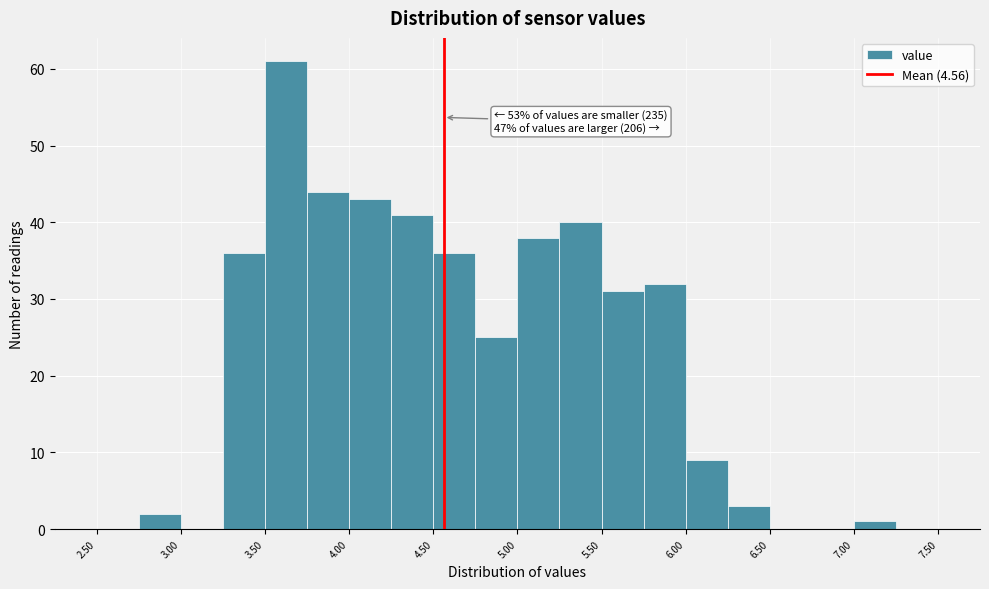

Over which range of the x-axis is the bar tallest?

3.50 to 3.75